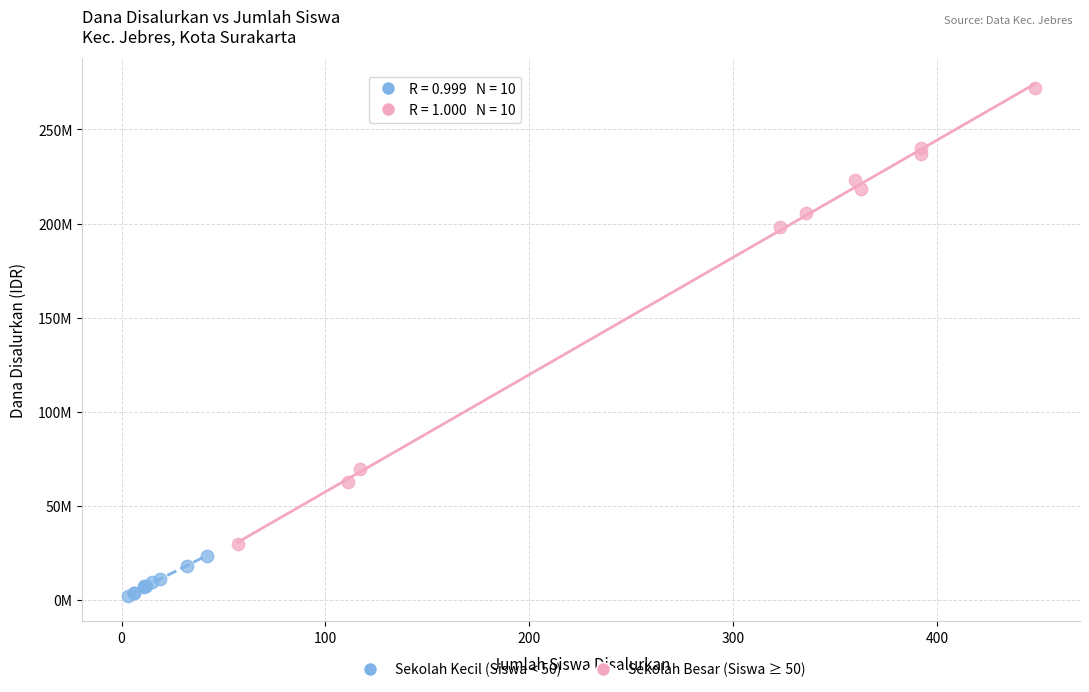

What are all the series names shown in the legend?

Sekolah Kecil (Siswa < 50), Sekolah Besar (Siswa ≥ 50)